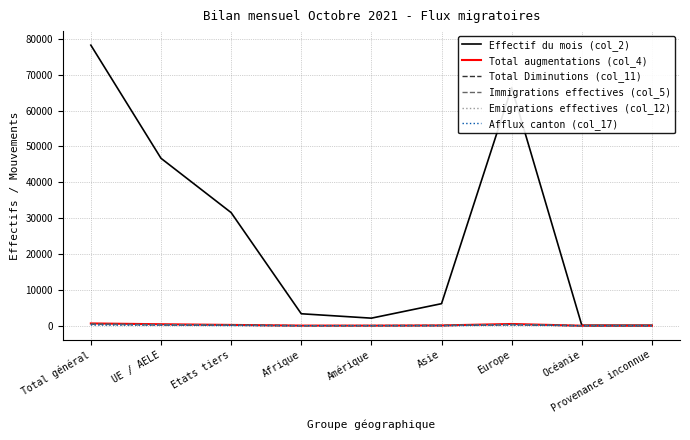

Which series has the largest range (max minus min)?

Effectif du mois (col_2)